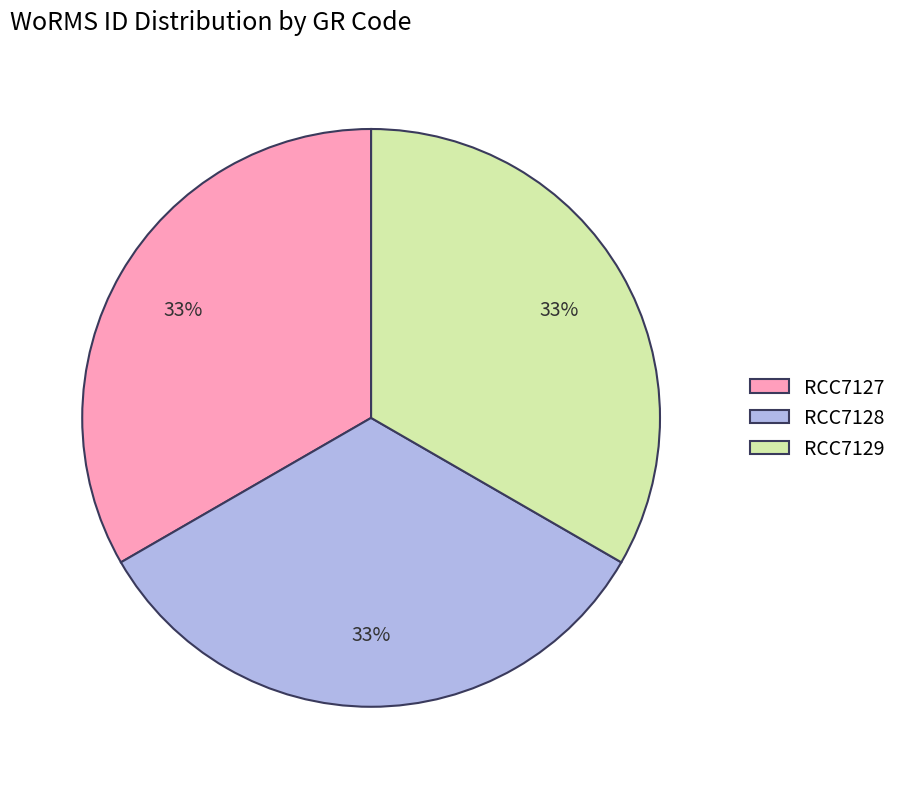

To the nearest percent, what portion does RCC7127 represent?

33%